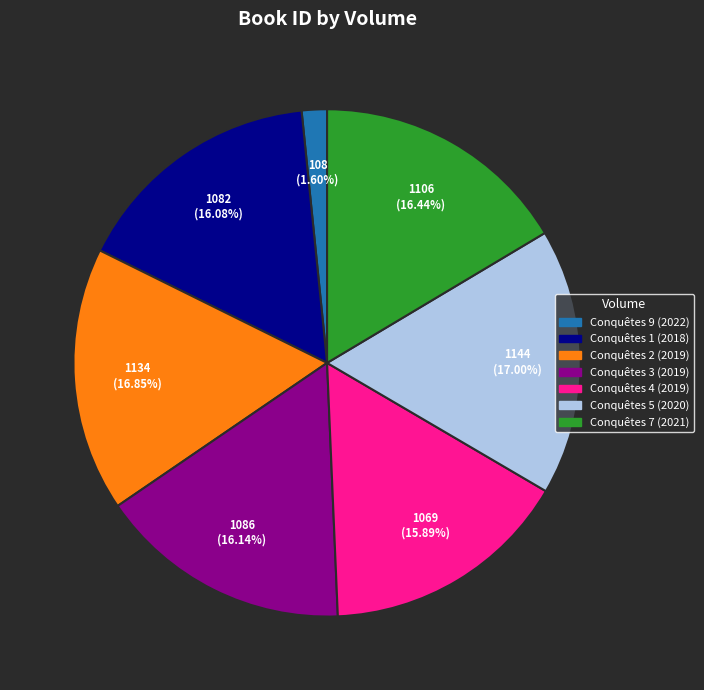

True or false: Conquêtes 9 (2022) accounts for 14% of the total.

False